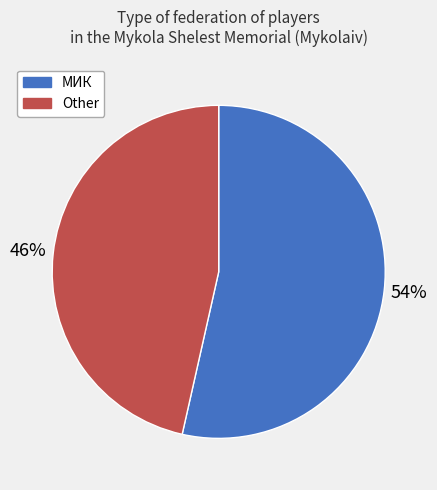

Between МИК and Other, which is larger?

МИК